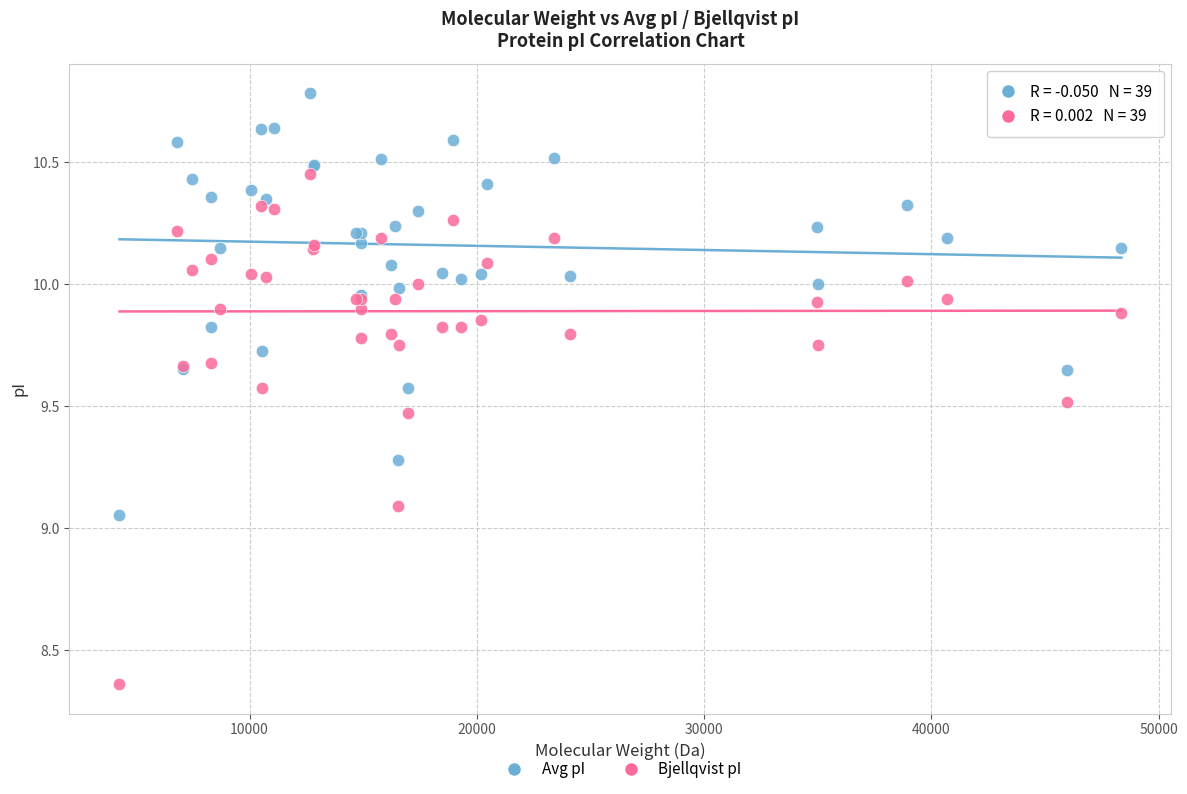

What are all the series names shown in the legend?

Avg pI, Bjellqvist pI